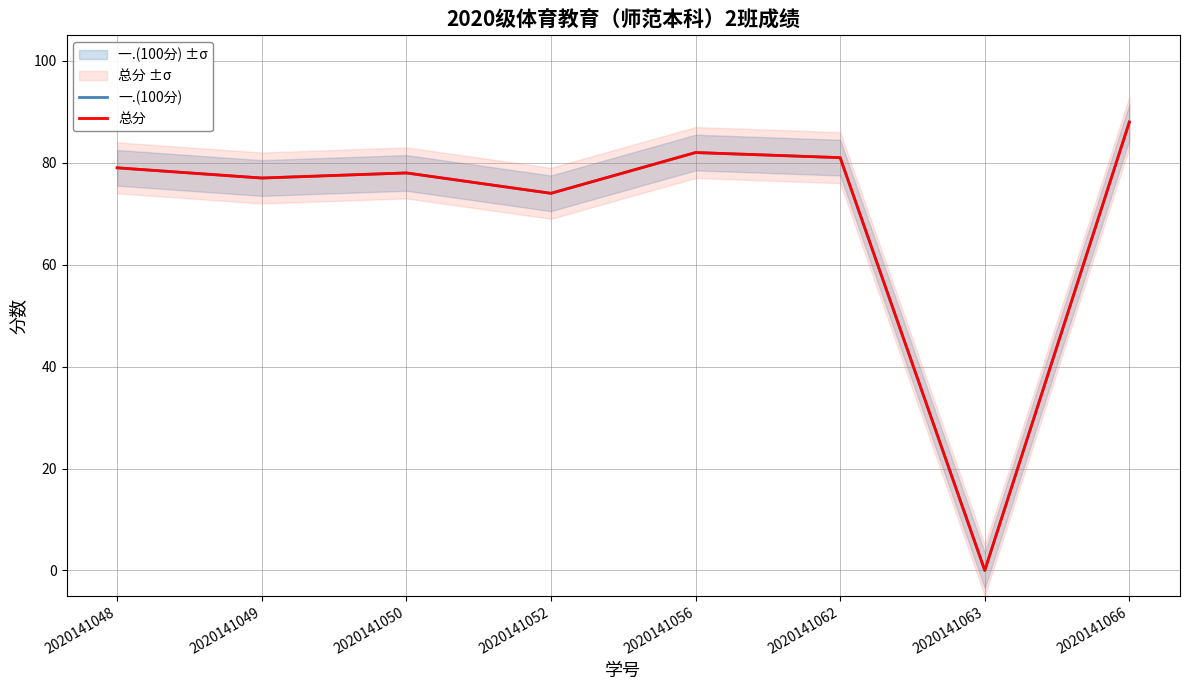

True or false: 总分 and 一.(100分) intersect in this chart.

False